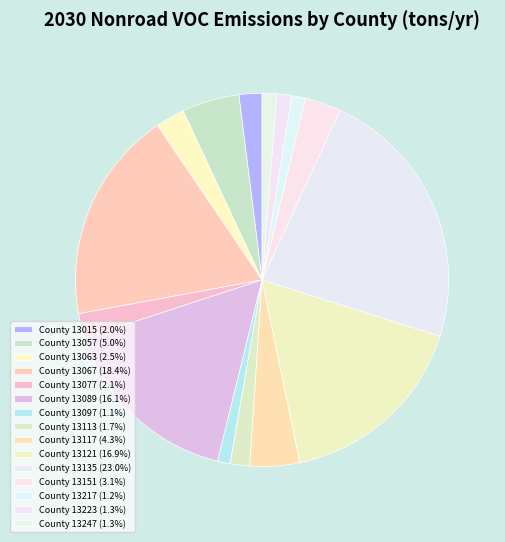

Is there any slice that represents more than half of the pie?

No